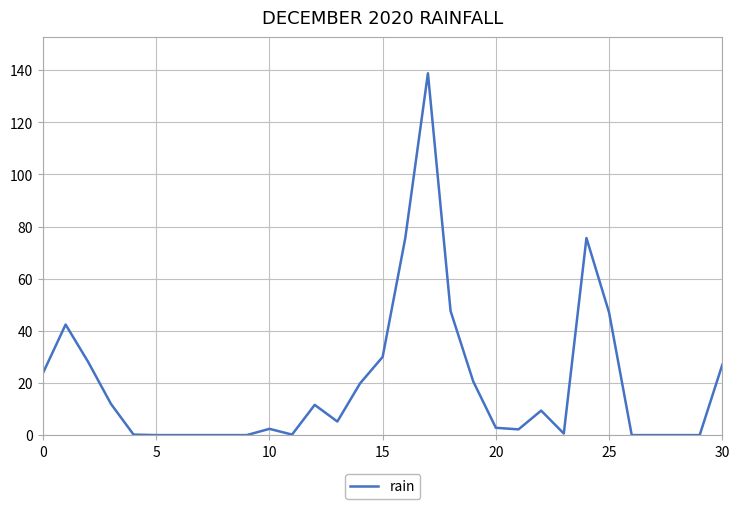

What is the greatest value displayed?

138.8